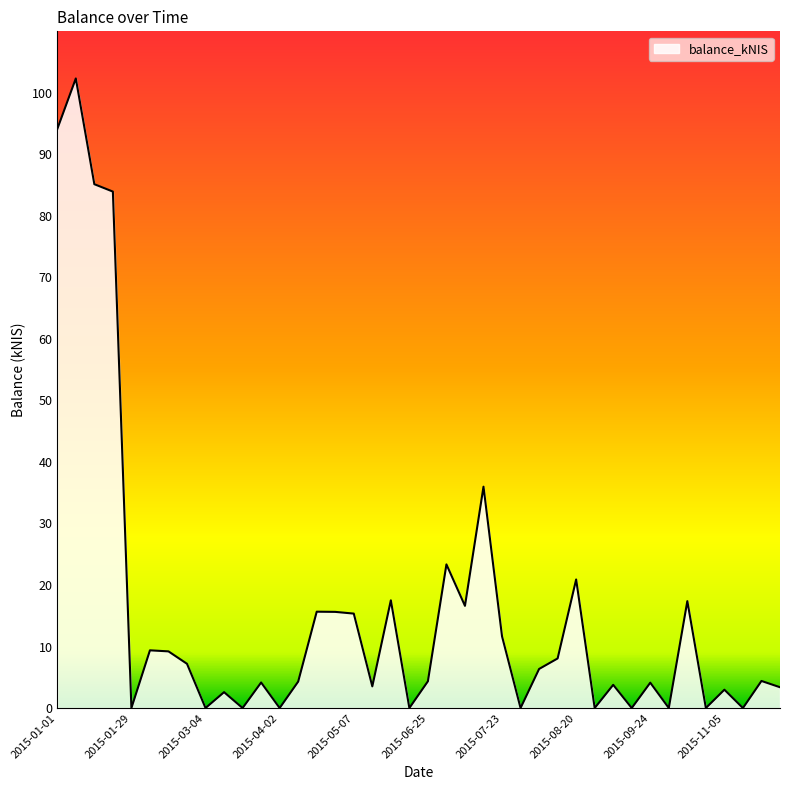

What is the difference between the maximum and minimum values?

102.3